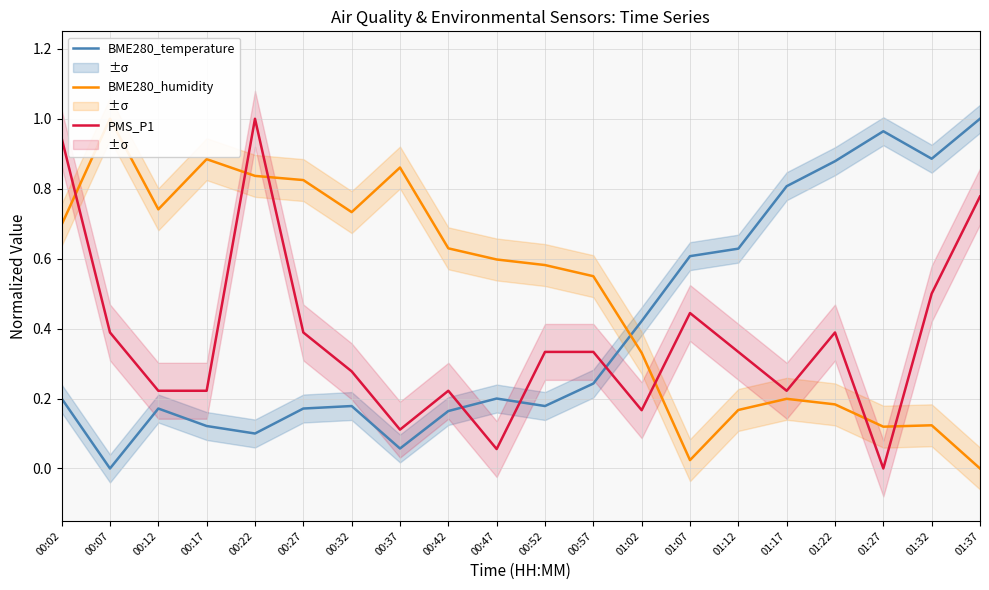

Is the value of BME280_temperature at 01:07 greater than the value of PMS_P1 at 01:37?

No